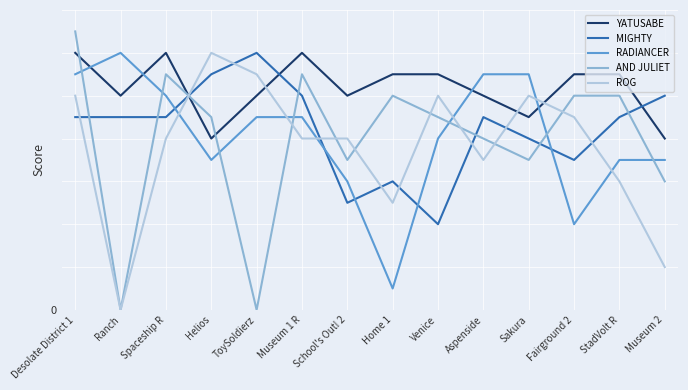

Does the chart display data point markers on the line(s)?

No